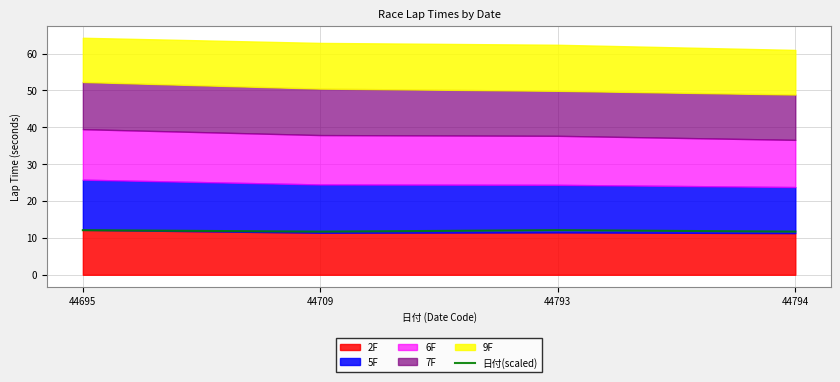

Which category has the highest value across all series?

44695